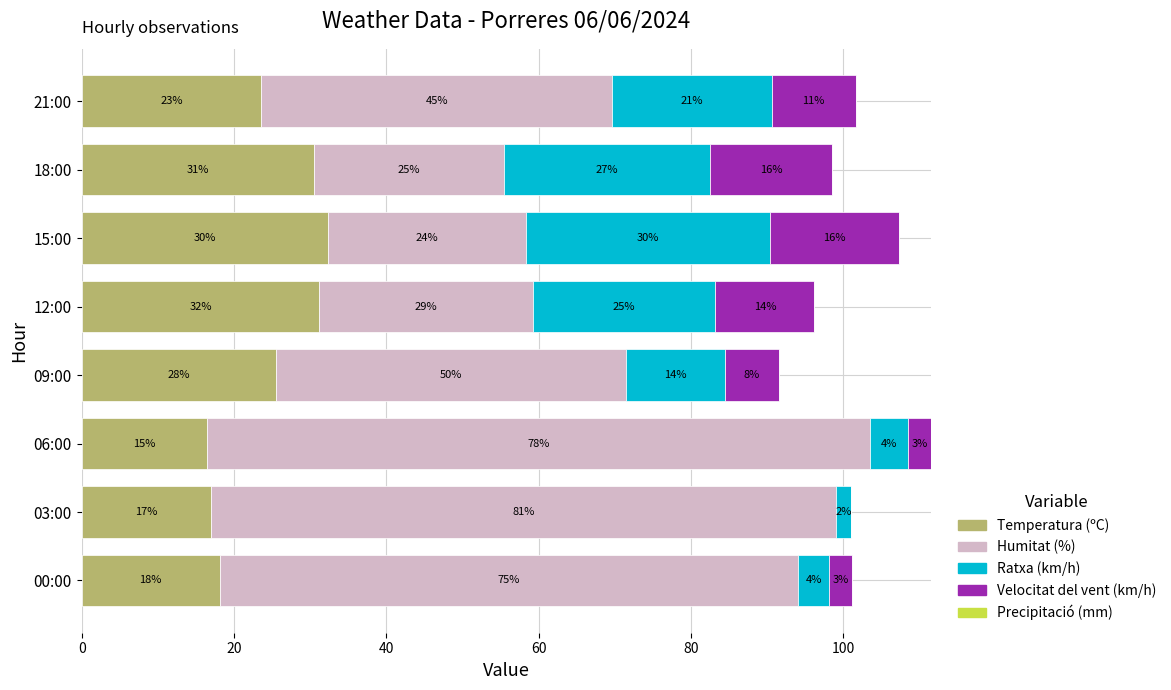

Where is Temperatura (ºC) nearest to the value 24?

21:00